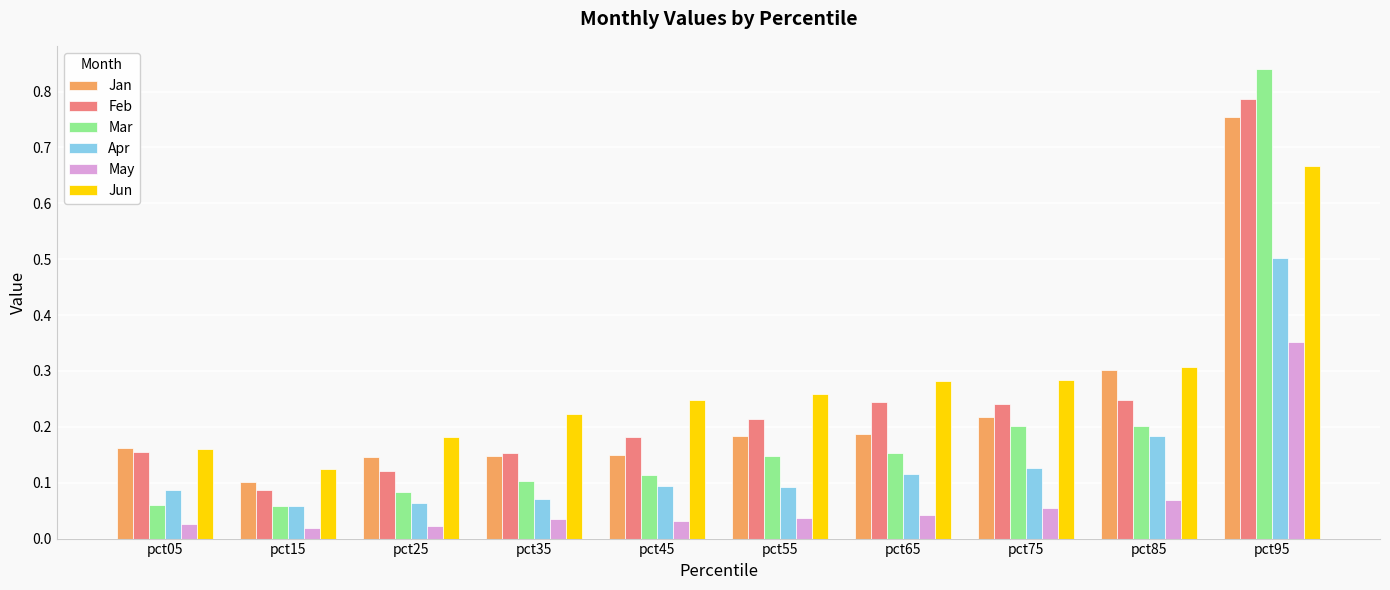

What is the total value across all series at pct65?

1.0